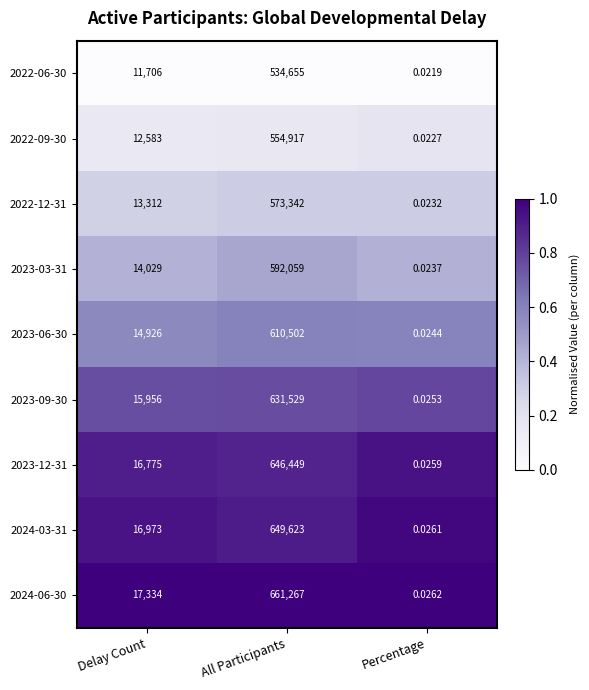

At which category does the chart reach its minimum across all series?

Percentage